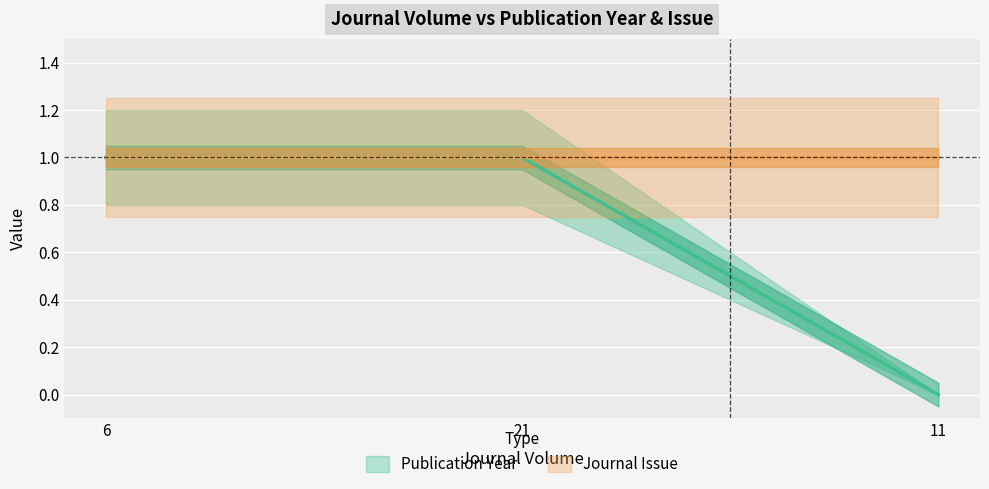

Count the number of values greater than 0.

2